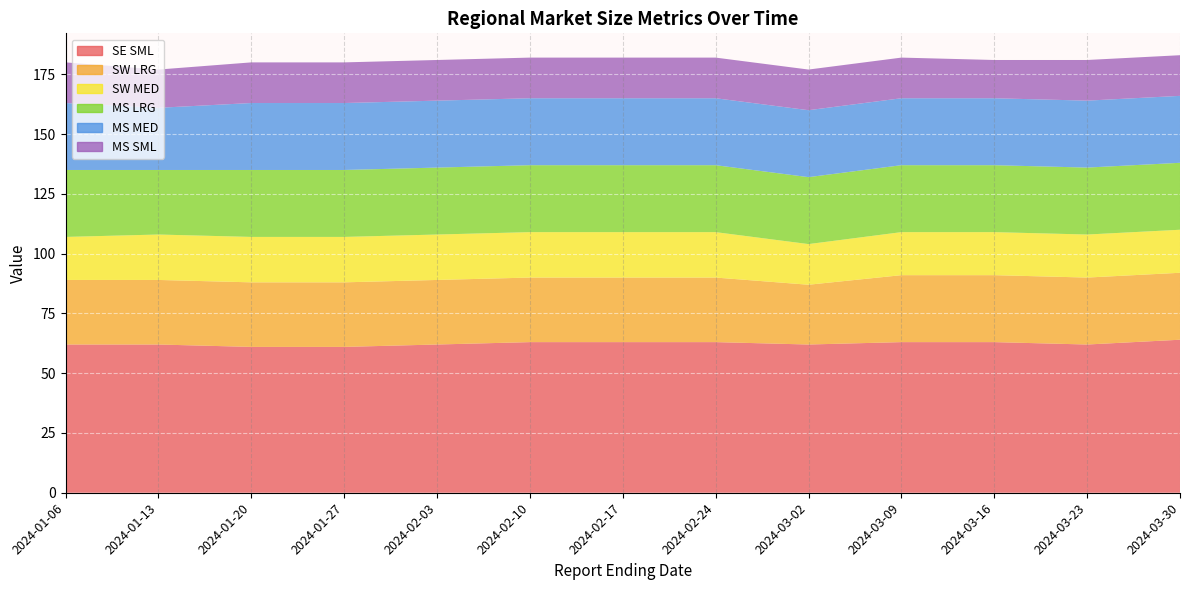

Reading left to right, extract all data points from this chart.

SE SML: 2024-01-06=62	2024-01-13=62	2024-01-20=61	2024-01-27=61	2024-02-03=62	2024-02-10=63	2024-02-17=63	2024-02-24=63	2024-03-02=62	2024-03-09=63	2024-03-16=63	2024-03-23=62	2024-03-30=64
SW LRG: 2024-01-06=27	2024-01-13=27	2024-01-20=27	2024-01-27=27	2024-02-03=27	2024-02-10=27	2024-02-17=27	2024-02-24=27	2024-03-02=25	2024-03-09=28	2024-03-16=28	2024-03-23=28	2024-03-30=28
SW MED: 2024-01-06=18	2024-01-13=19	2024-01-20=19	2024-01-27=19	2024-02-03=19	2024-02-10=19	2024-02-17=19	2024-02-24=19	2024-03-02=17	2024-03-09=18	2024-03-16=18	2024-03-23=18	2024-03-30=18
MS LRG: 2024-01-06=28	2024-01-13=27	2024-01-20=28	2024-01-27=28	2024-02-03=28	2024-02-10=28	2024-02-17=28	2024-02-24=28	2024-03-02=28	2024-03-09=28	2024-03-16=28	2024-03-23=28	2024-03-30=28
MS MED: 2024-01-06=28	2024-01-13=26	2024-01-20=28	2024-01-27=28	2024-02-03=28	2024-02-10=28	2024-02-17=28	2024-02-24=28	2024-03-02=28	2024-03-09=28	2024-03-16=28	2024-03-23=28	2024-03-30=28
MS SML: 2024-01-06=17	2024-01-13=16	2024-01-20=17	2024-01-27=17	2024-02-03=17	2024-02-10=17	2024-02-17=17	2024-02-24=17	2024-03-02=17	2024-03-09=17	2024-03-16=16	2024-03-23=17	2024-03-30=17